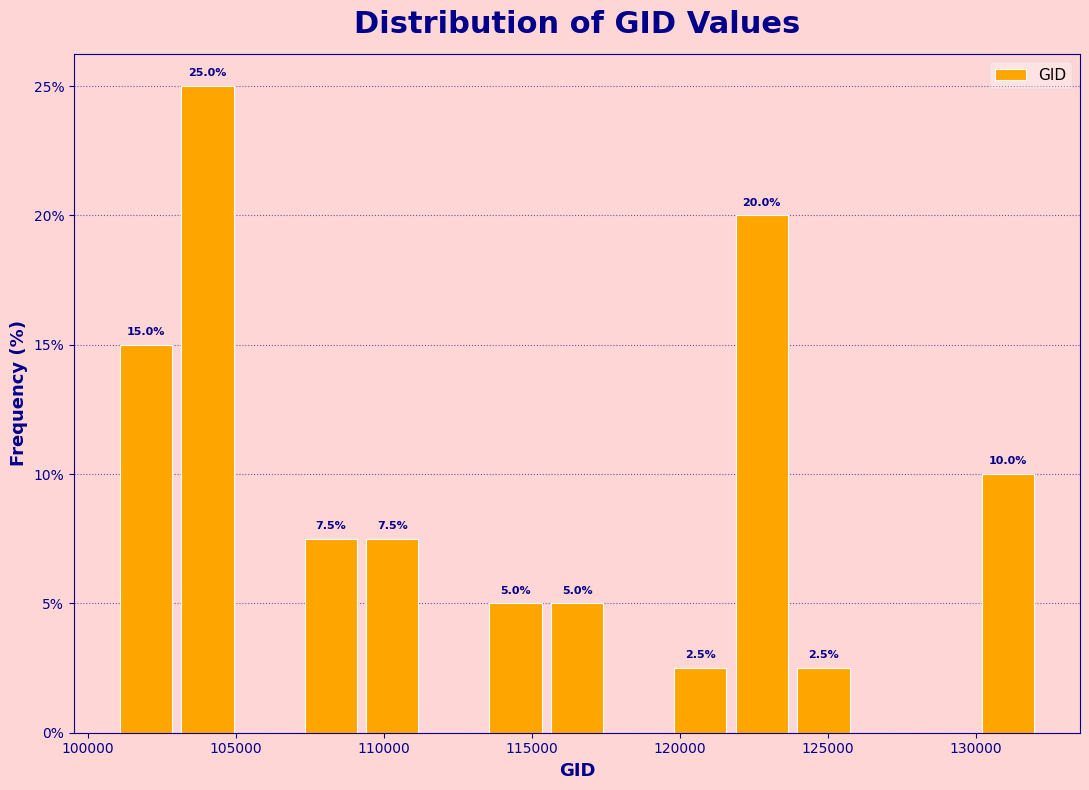

Over which range of the x-axis is the bar tallest?

103000 to 105000